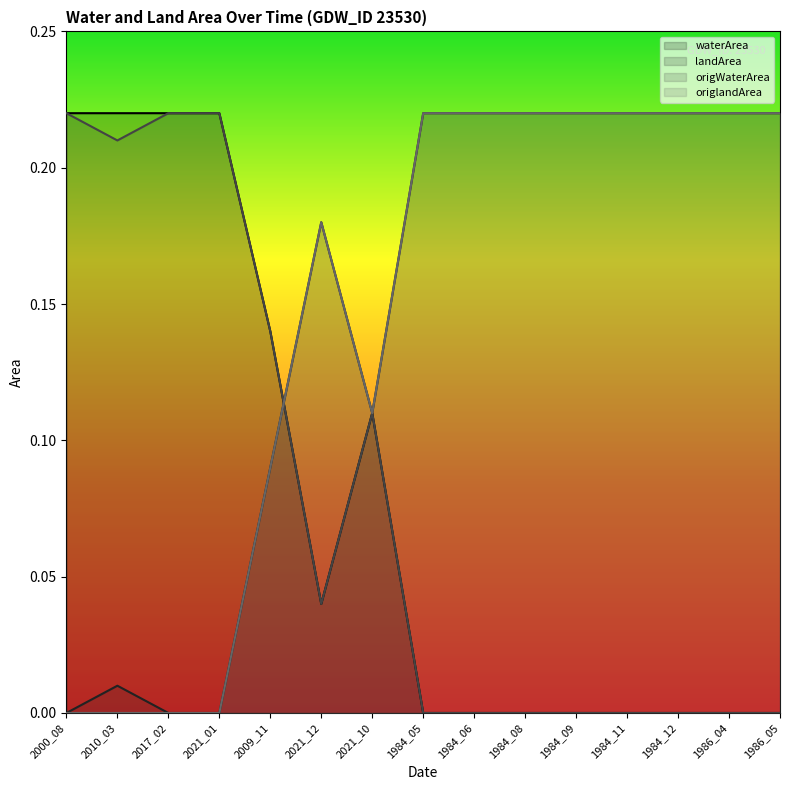

Is the value of waterArea at 2017_02 greater than the value of origWaterArea at 2021_10?

Yes